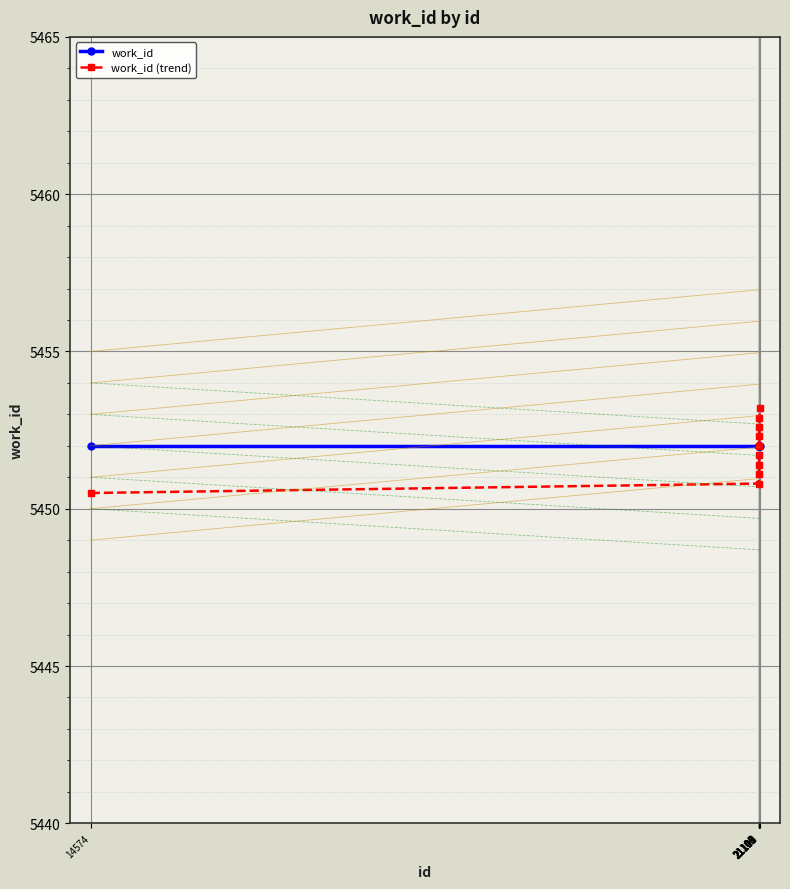

Reading left to right, transcribe all the data shown in this chart.

work_id: 5452.0	5452.0	5452.0	5452.0	5452.0	5452.0	5452.0	5452.0	5452.0	5452.0
work_id (trend): 5450.5	5450.8	5451.1	5451.4	5451.7	5452.0	5452.3	5452.6	5452.9	5453.2